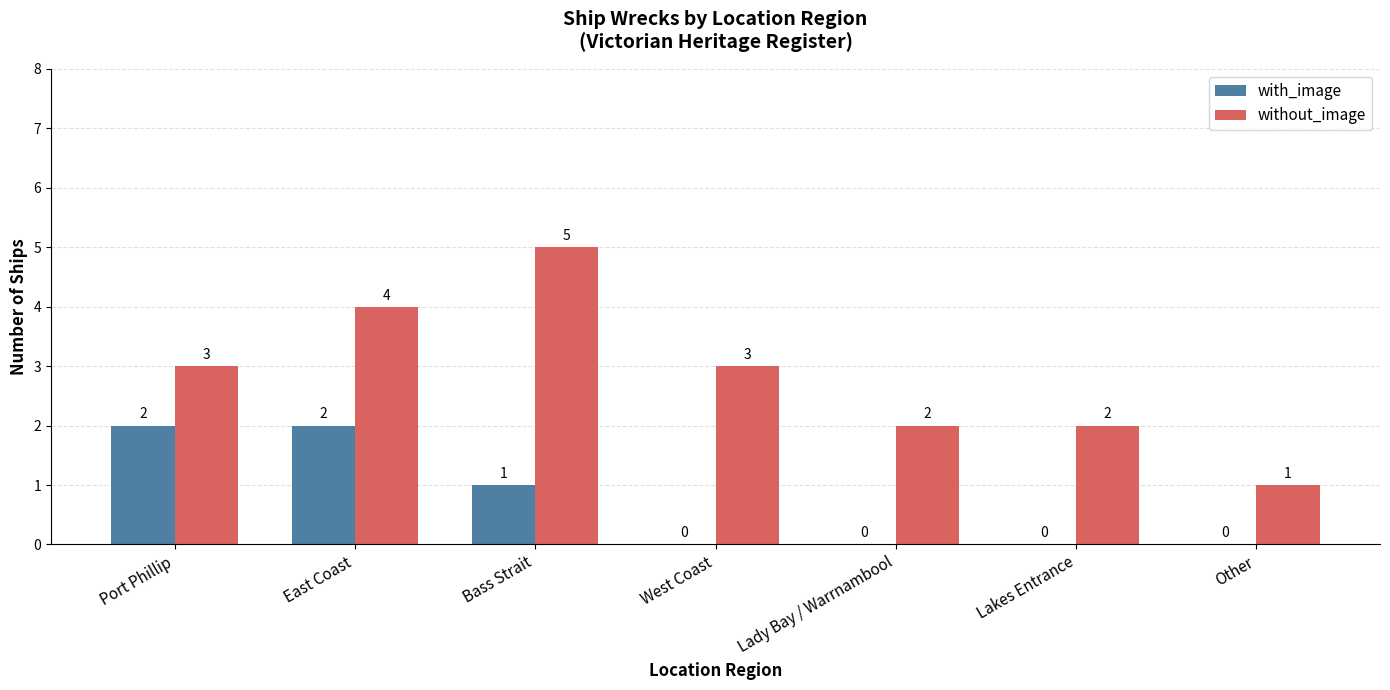

What is the spread (max minus min) of values at Bass Strait?

4